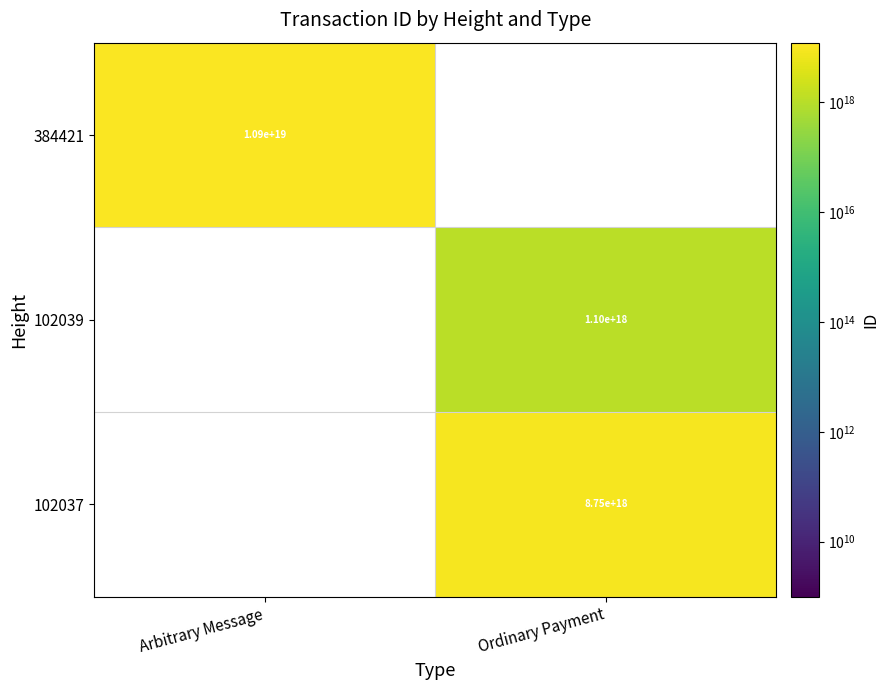

The value of 102037 at Ordinary Payment is 13334048095479711744. True or false?

False